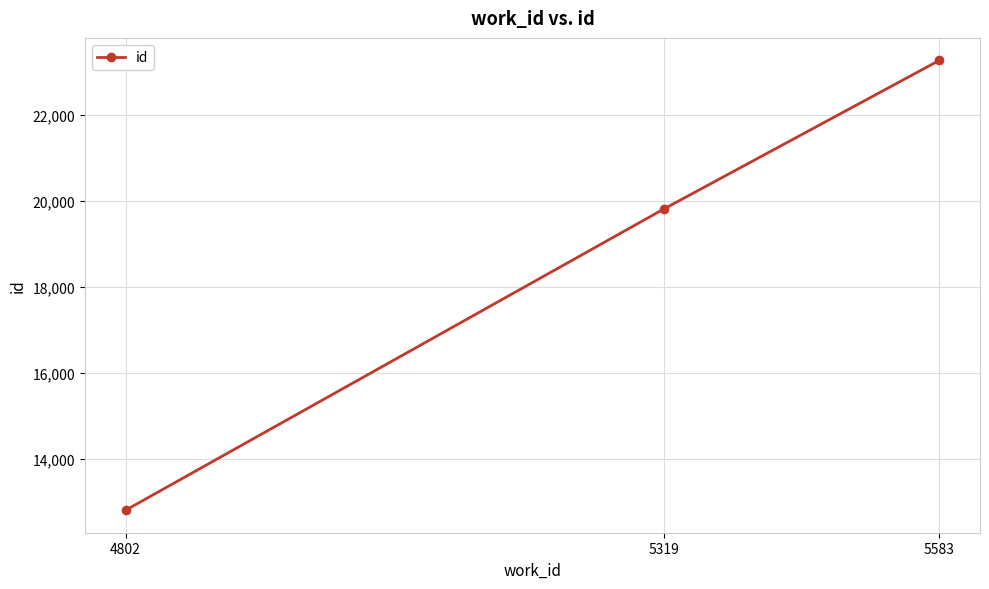

Count the values in the range 12804 to 23276.

3